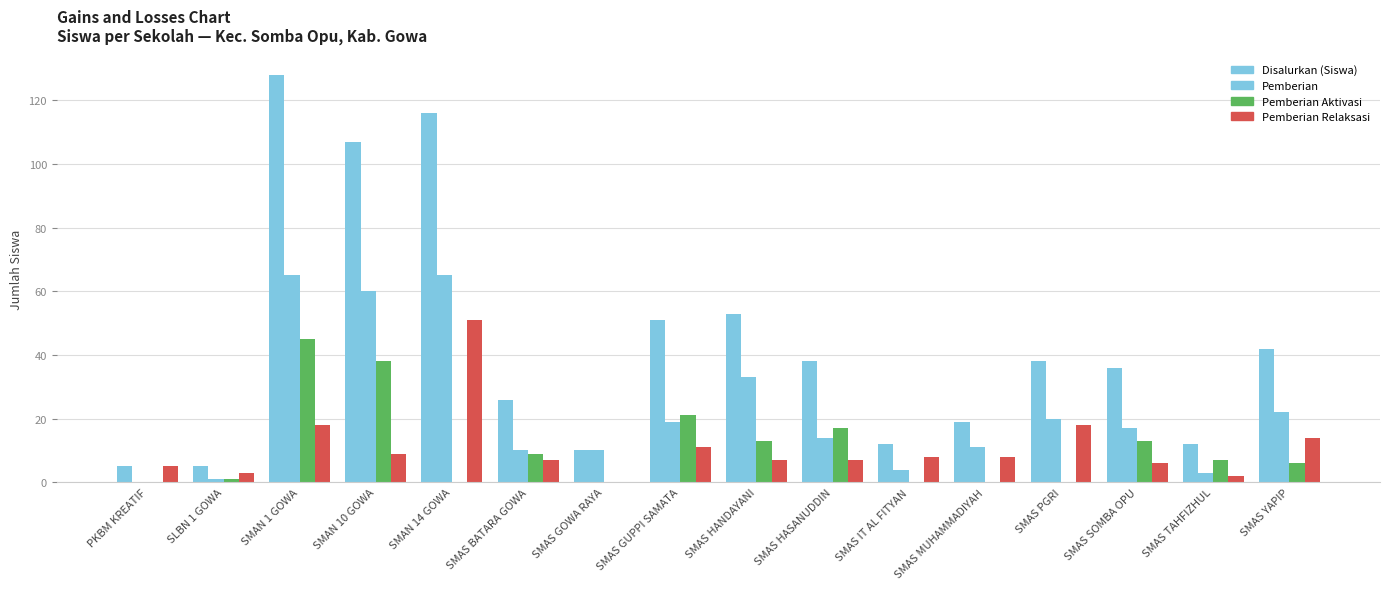

What is the sum of all Pemberian Relaksasi values?

174